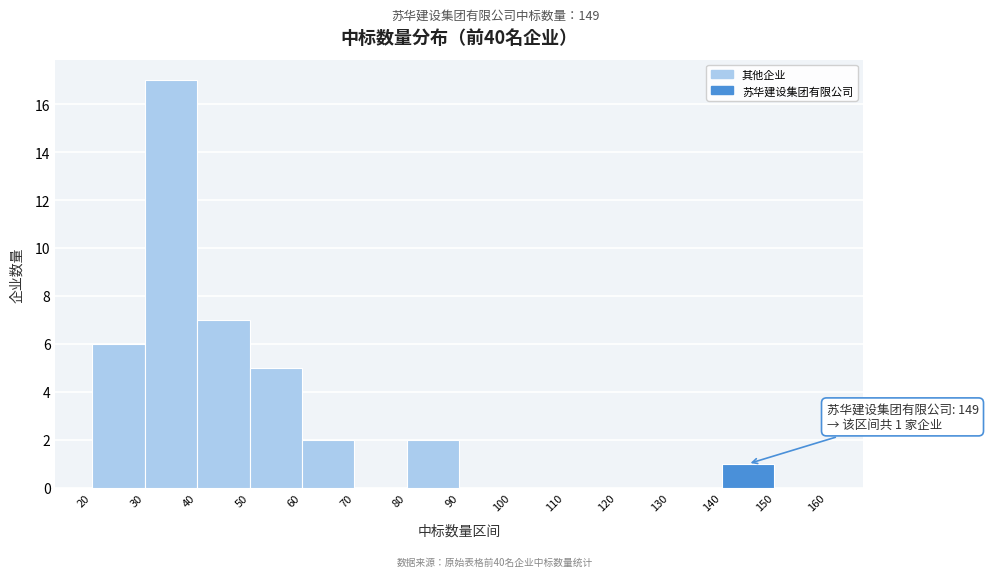

Which range on the x-axis has the tallest bar?

30 to 40